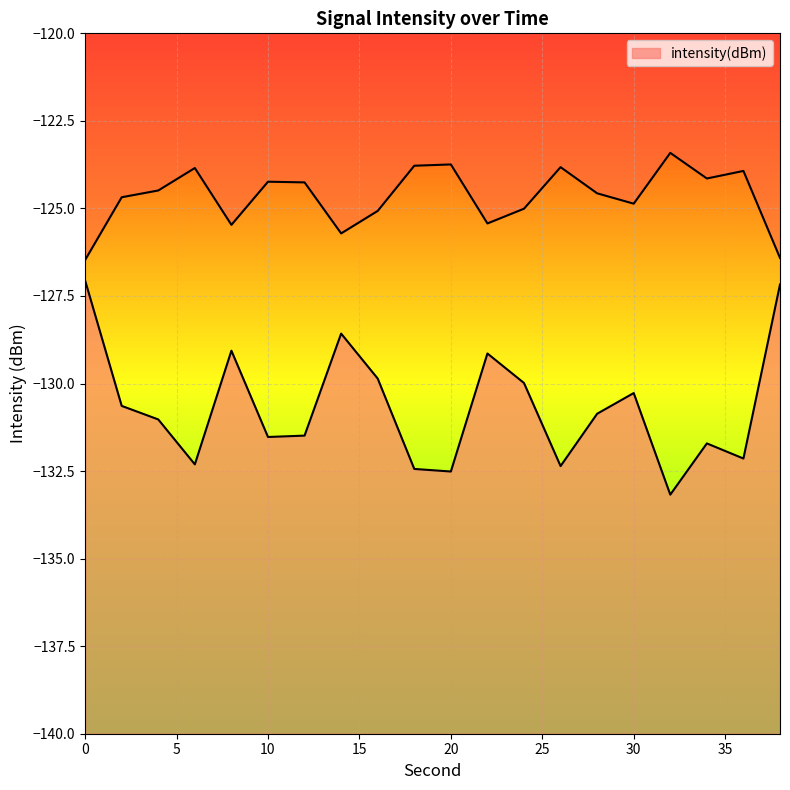

What is the change in value from 14 to 30?

-1.7